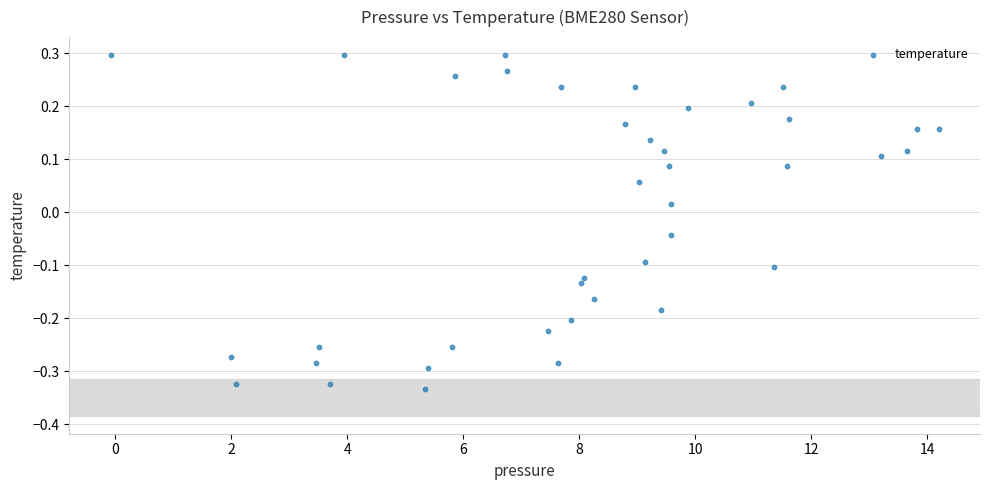

What is the range of X values (max minus min)?

14.3